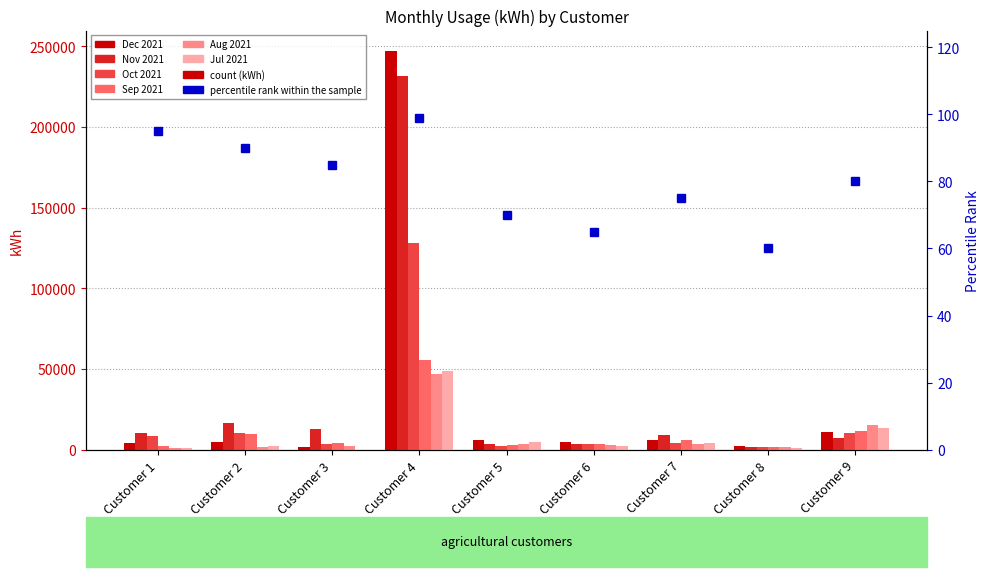

Read the Sep 2021 value at Customer 2, to the nearest 100.

9400